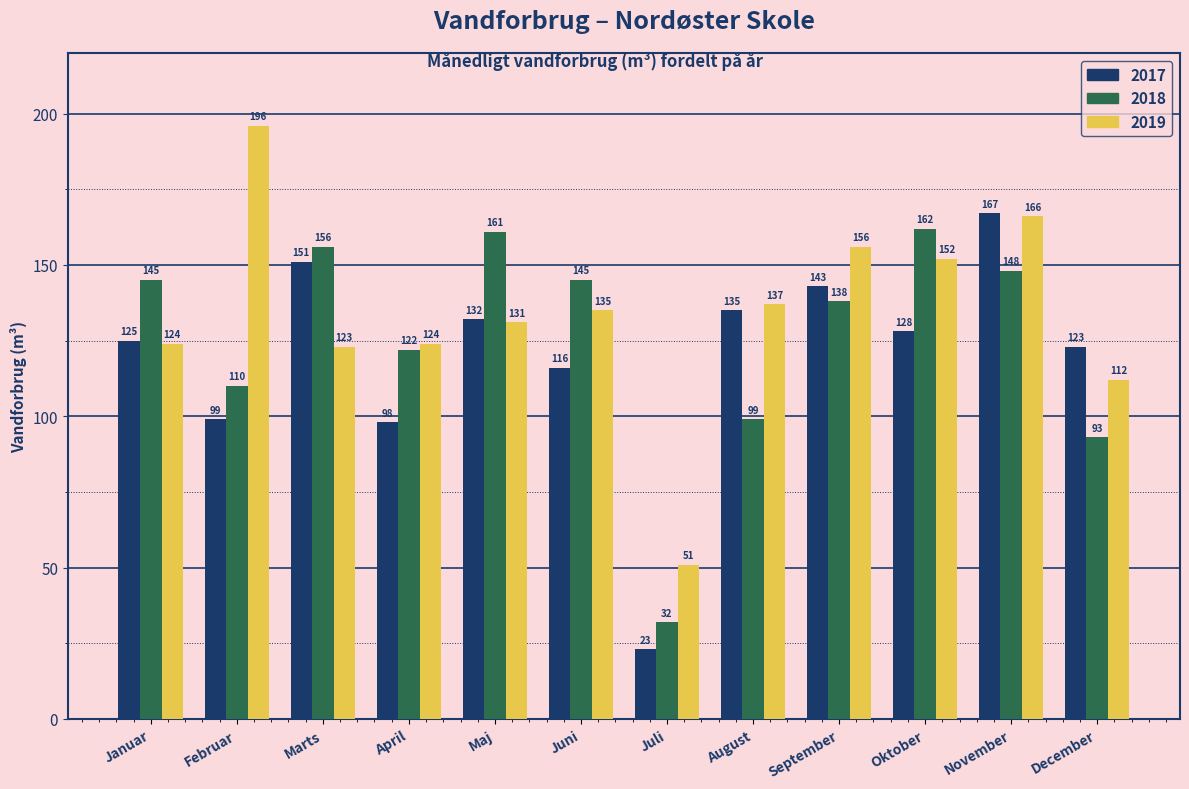

Reading right to left, what are all the values shown in this chart?

2017: 123	167	128	143	135	23	116	132	98	151	99	125
2018: 93	148	162	138	99	32	145	161	122	156	110	145
2019: 112	166	152	156	137	51	135	131	124	123	196	124